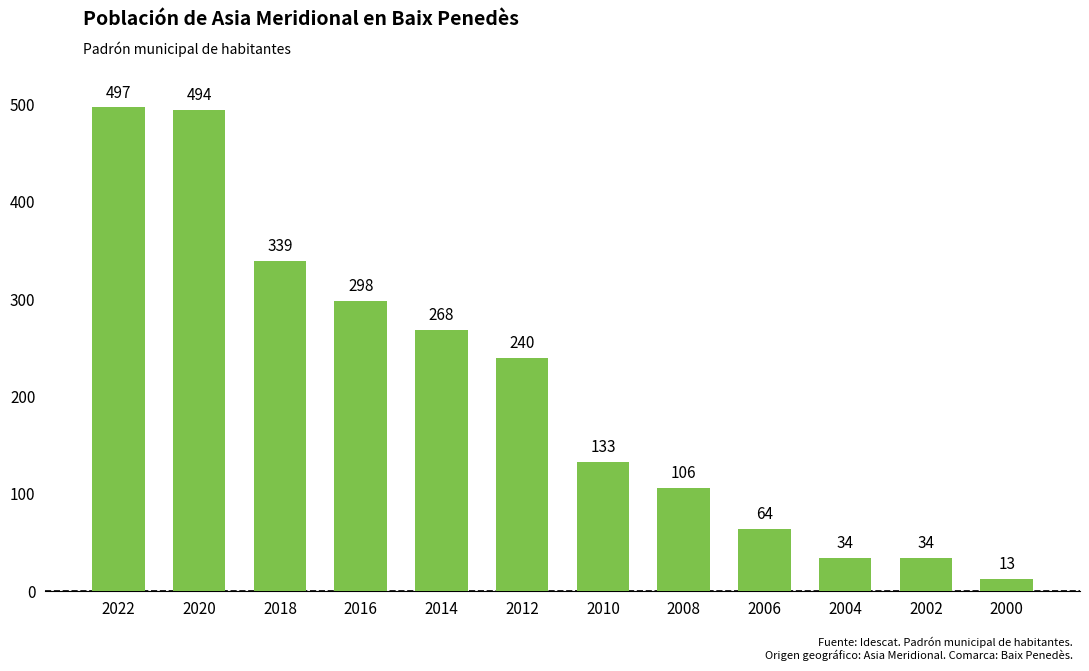

The chart shows a value of 472 at 2018. True or false?

False